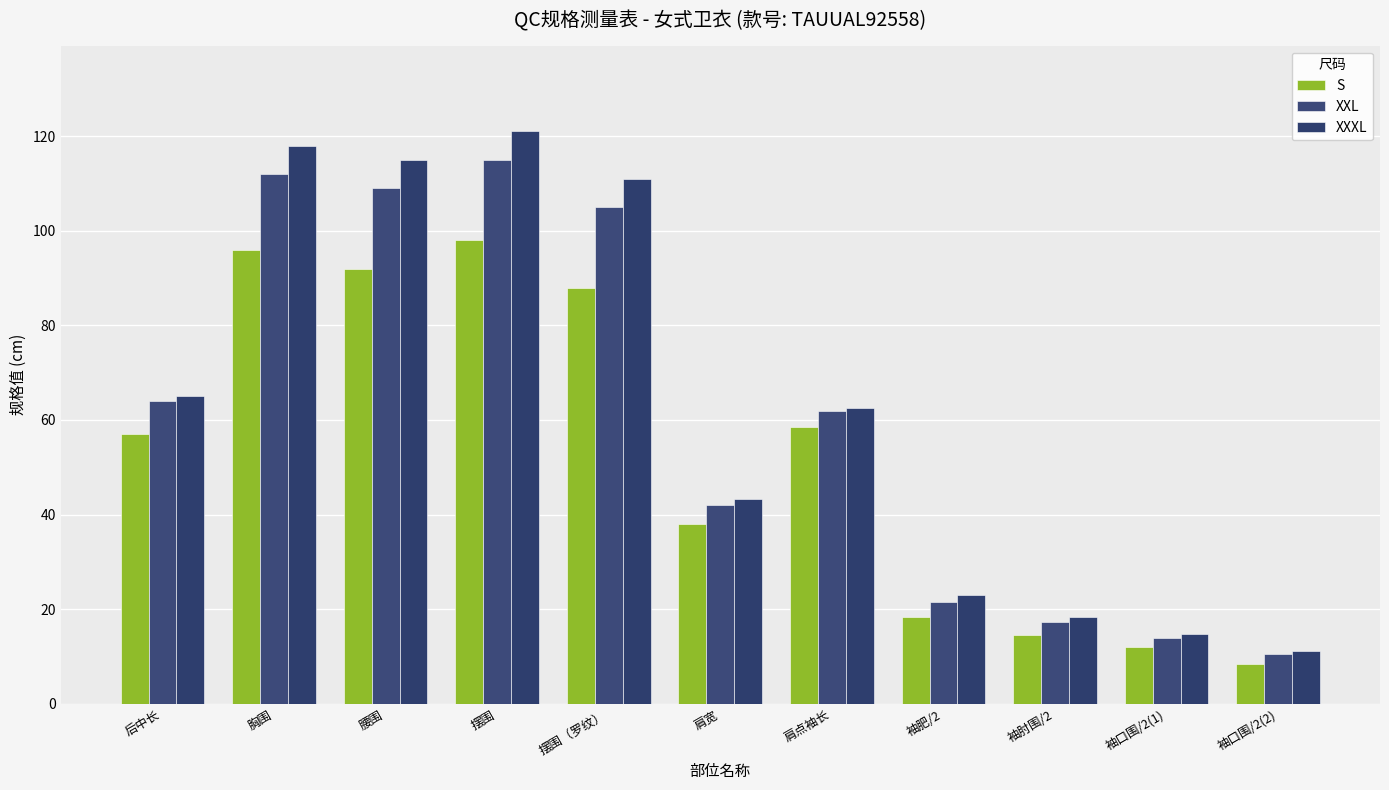

What is the value of the S bar at the 10th from the left?

12.0